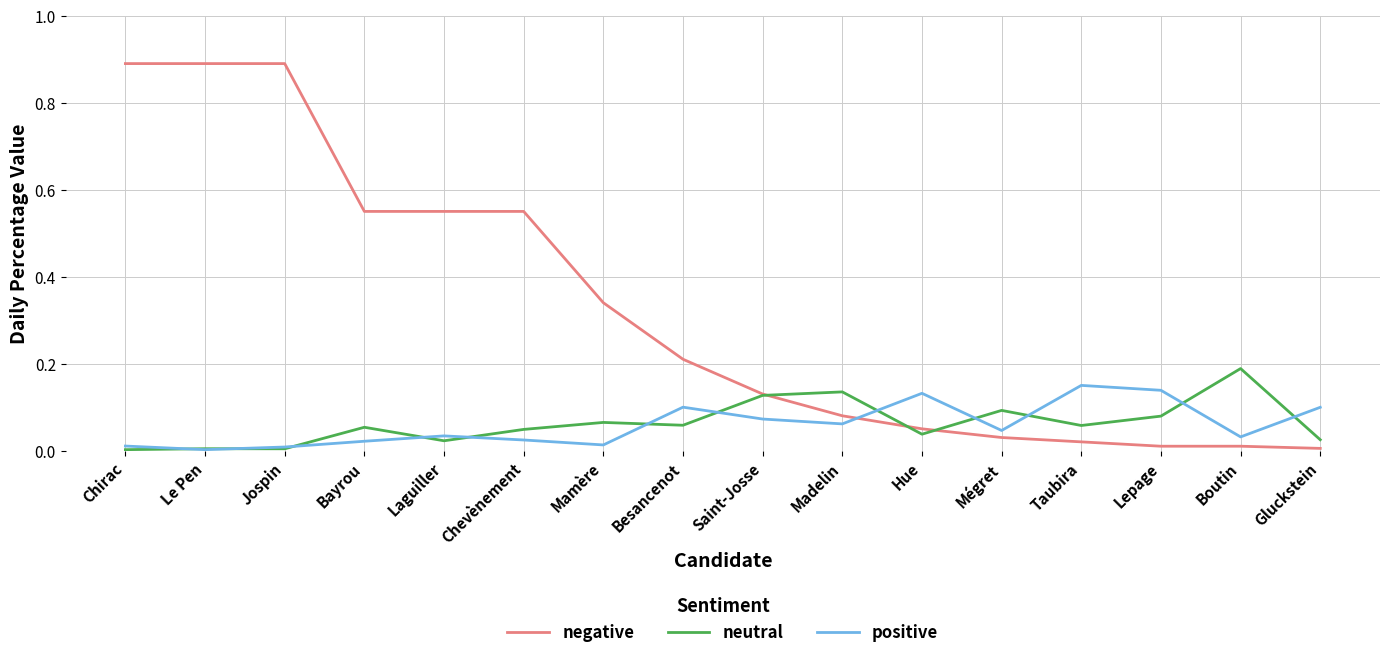

Is it true that positive equals 0.0 at Lepage?

False